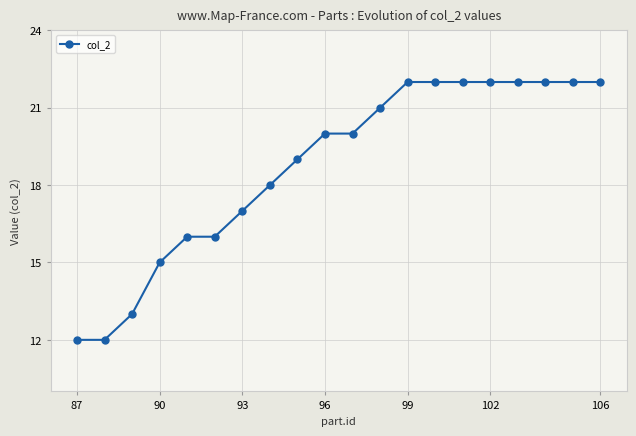

What is the average value?

19